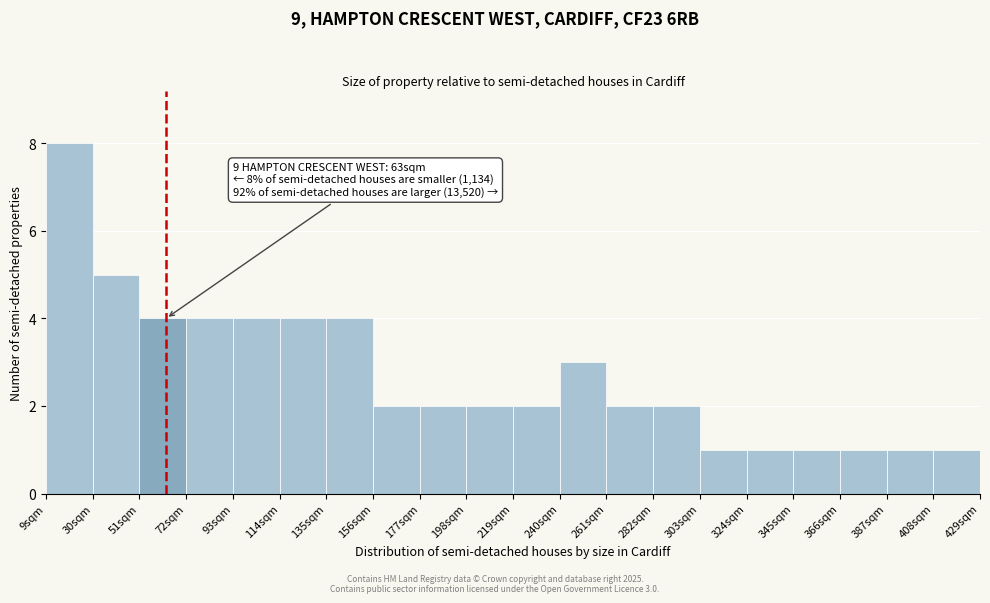

Over which range of the x-axis is the bar tallest?

9 to 30